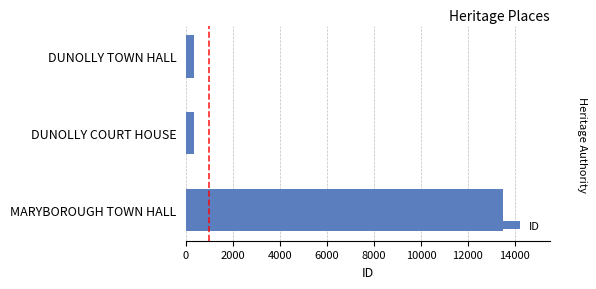

What is the value of the 3rd bar from the top?

13472